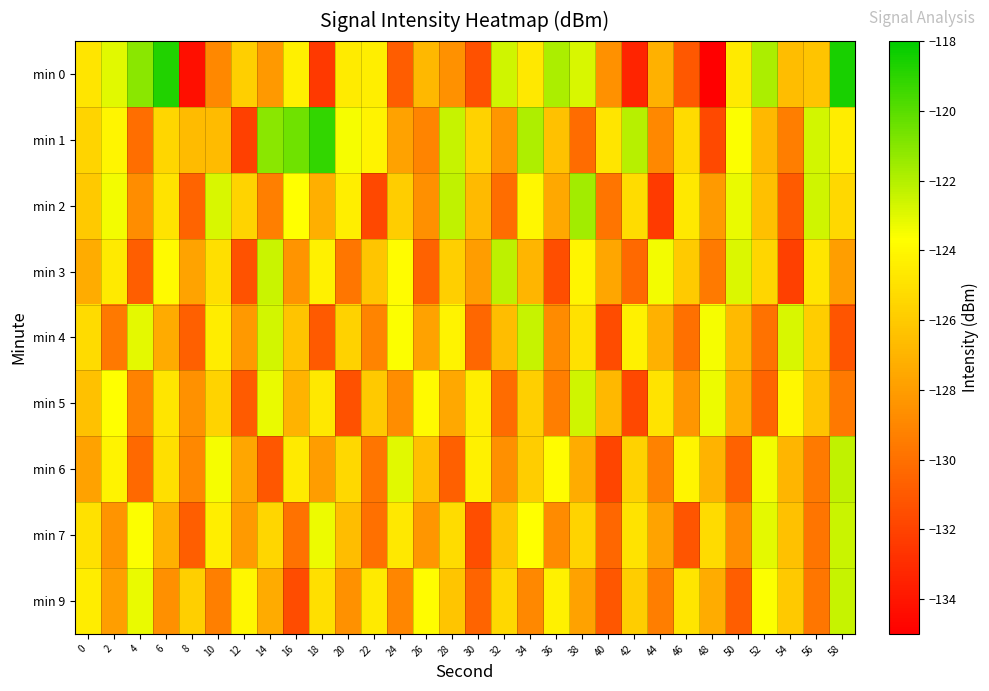

Reading left to right, extract all data points from this chart.

min 0: 0=-124.8	2=-123.0	4=-121.1	6=-118.7	8=-134.3	10=-128.9	12=-125.8	14=-128.2	16=-124.3	18=-132.5	20=-124.6	22=-124.4	24=-130.8	26=-126.8	28=-128.5	30=-131.4	32=-122.6	34=-124.7	36=-121.8	38=-122.8	40=-128.5	42=-133.4	44=-127.1	46=-131.0	48=-135.2	50=-124.6	52=-121.8	54=-126.6	56=-126.3	58=-118.6
min 1: 0=-125.5	2=-124.1	4=-130.1	6=-125.5	8=-126.7	10=-126.7	12=-132.1	14=-121.1	16=-120.5	18=-119.2	20=-123.5	22=-124.2	24=-127.8	26=-129.1	28=-122.4	30=-125.7	32=-128.3	34=-121.9	36=-126.4	38=-130.2	40=-124.8	42=-122.1	44=-128.9	46=-125.3	48=-131.7	50=-123.6	52=-126.8	54=-129.4	56=-122.7	58=-124.5
min 2: 0=-126.1	2=-123.4	4=-128.7	6=-124.9	8=-130.5	10=-122.8	12=-125.6	14=-129.3	16=-123.7	18=-127.2	20=-124.4	22=-131.8	24=-125.9	26=-128.6	28=-122.3	30=-126.7	32=-130.1	34=-124.0	36=-127.5	38=-121.6	40=-129.8	42=-125.2	44=-132.4	46=-124.7	48=-128.1	50=-123.2	52=-126.5	54=-130.9	56=-122.6	58=-125.4
min 3: 0=-127.3	2=-124.6	4=-130.8	6=-123.9	8=-127.7	10=-125.1	12=-131.3	14=-122.5	16=-128.4	18=-124.3	20=-129.7	22=-126.2	24=-123.8	26=-130.6	28=-125.8	30=-128.0	32=-122.2	34=-126.9	36=-131.5	38=-124.1	40=-127.6	42=-130.3	44=-123.4	46=-126.0	48=-129.5	50=-122.9	52=-125.5	54=-132.1	56=-124.8	58=-127.9
min 4: 0=-125.3	2=-129.6	4=-123.1	6=-127.4	8=-130.7	10=-124.5	12=-128.2	14=-122.7	16=-126.3	18=-131.0	20=-125.7	22=-129.1	24=-123.6	26=-127.8	28=-124.2	30=-130.4	32=-126.6	34=-122.4	36=-128.8	38=-125.0	40=-131.6	42=-124.3	44=-127.1	46=-130.0	48=-123.5	50=-126.7	52=-129.9	54=-122.8	56=-125.9	58=-131.2
min 5: 0=-126.4	2=-123.7	4=-129.2	6=-124.8	8=-128.5	10=-125.6	12=-130.9	14=-123.2	16=-127.0	18=-124.7	20=-131.4	22=-126.1	24=-128.7	26=-123.9	28=-127.5	30=-124.4	32=-130.2	34=-125.8	36=-129.4	38=-122.6	40=-126.8	42=-131.8	44=-124.9	46=-128.3	48=-123.3	50=-127.2	52=-130.5	54=-124.0	56=-126.3	58=-129.6
min 6: 0=-127.8	2=-124.2	4=-130.3	6=-125.1	8=-128.9	10=-123.5	12=-127.6	14=-131.1	16=-124.6	18=-128.0	20=-125.4	22=-129.8	24=-123.0	26=-126.5	28=-130.7	30=-124.3	32=-128.6	34=-125.9	36=-123.8	38=-127.3	40=-131.9	42=-125.7	44=-129.2	46=-124.1	48=-127.0	50=-130.6	52=-123.4	54=-126.9	56=-129.5	58=-122.3
min 7: 0=-125.0	2=-128.4	4=-123.6	6=-127.1	8=-130.8	10=-124.4	12=-128.1	14=-125.5	16=-129.9	18=-123.3	20=-126.6	22=-130.0	24=-124.7	26=-128.3	28=-125.2	30=-131.5	32=-126.3	34=-123.7	36=-128.8	38=-125.6	40=-130.4	42=-124.9	44=-127.7	46=-131.2	48=-125.3	50=-128.7	52=-123.1	54=-126.4	56=-129.8	58=-122.5
min 9: 0=-124.5	2=-127.9	4=-123.2	6=-128.6	8=-125.8	10=-129.3	12=-124.0	14=-127.4	16=-131.6	18=-125.1	20=-128.5	22=-124.6	24=-129.0	26=-123.8	28=-126.2	30=-130.5	32=-125.4	34=-128.9	36=-124.3	38=-127.8	40=-131.1	42=-125.9	44=-129.4	46=-124.8	48=-127.3	50=-130.8	52=-123.6	54=-126.1	56=-129.7	58=-122.4